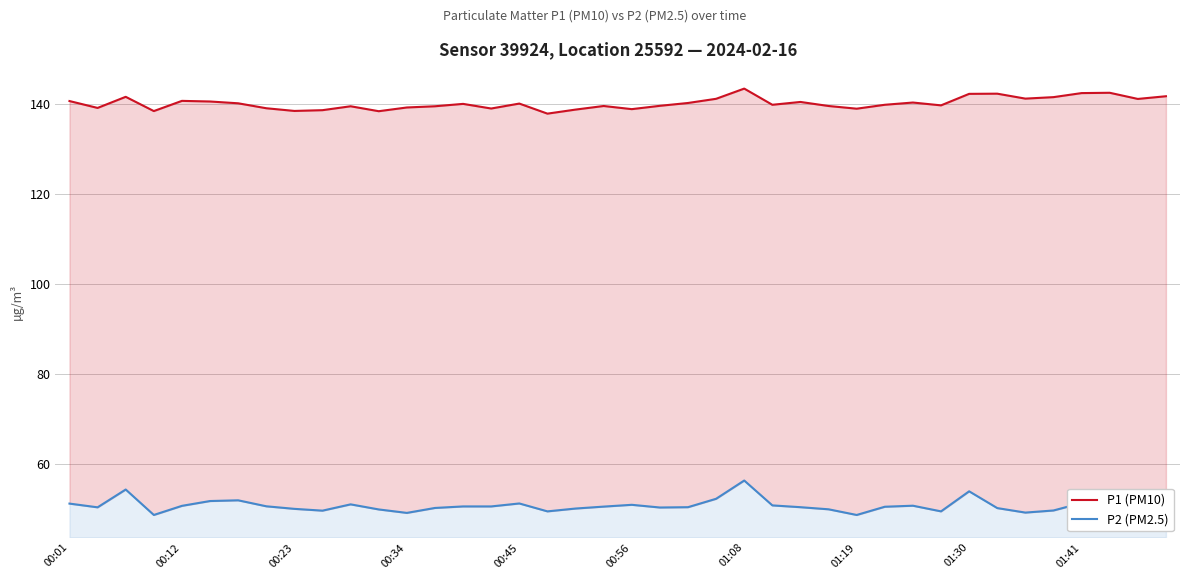

How many values in the P1 (PM10) series exceed 140?

19